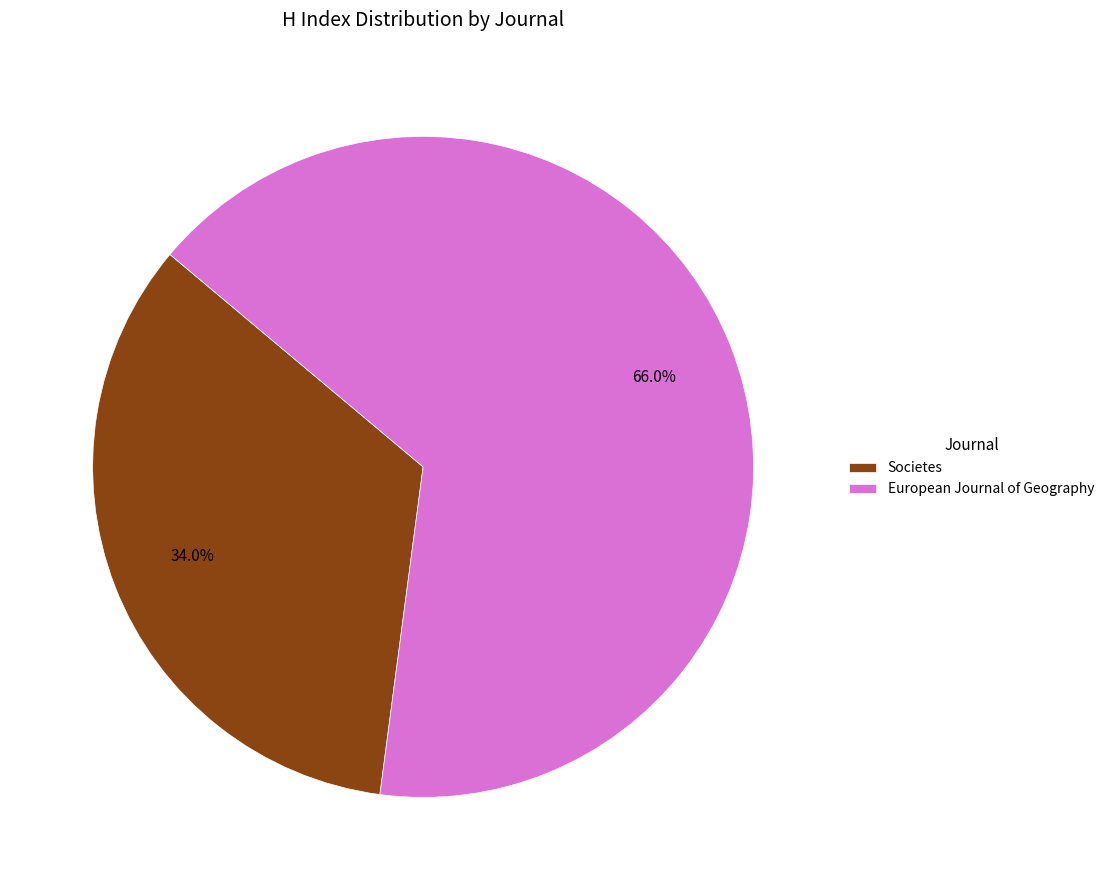

Which category has the smallest portion of the pie?

Societes